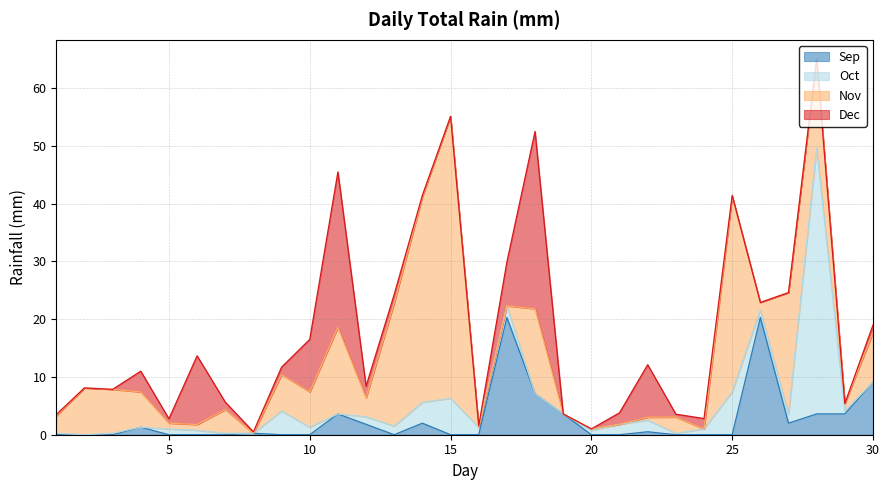

True or false: Dec and Sep cross at least once.

True